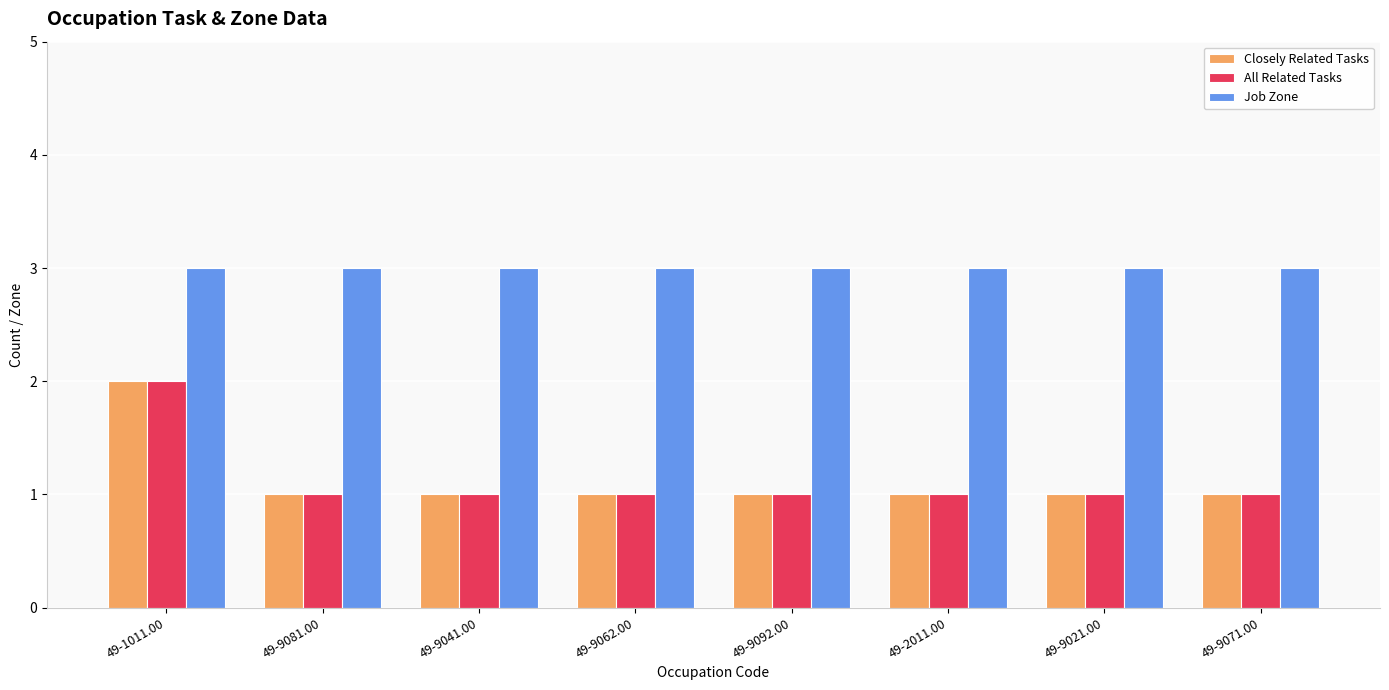

Is the value of Job Zone at 49-1011.00 greater than the value of All Related Tasks at 49-9081.00?

Yes